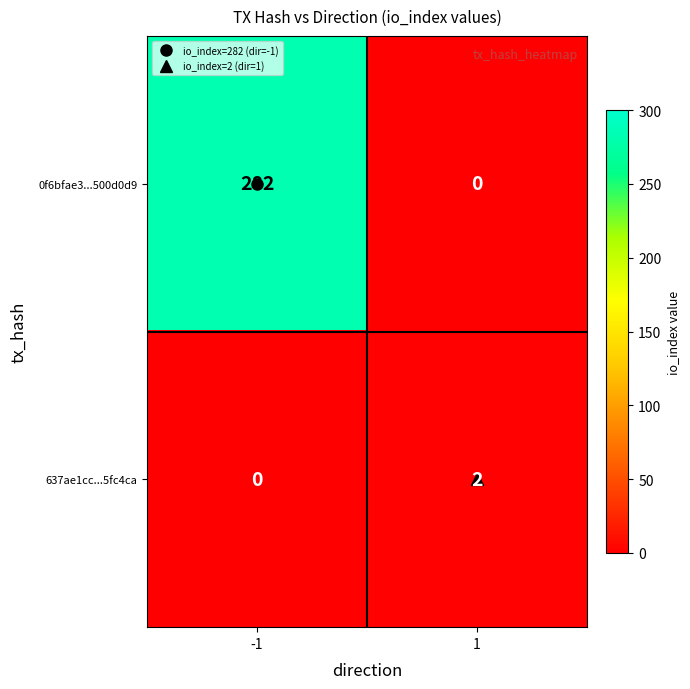

What is the spread (max minus min) of values at 1?

2